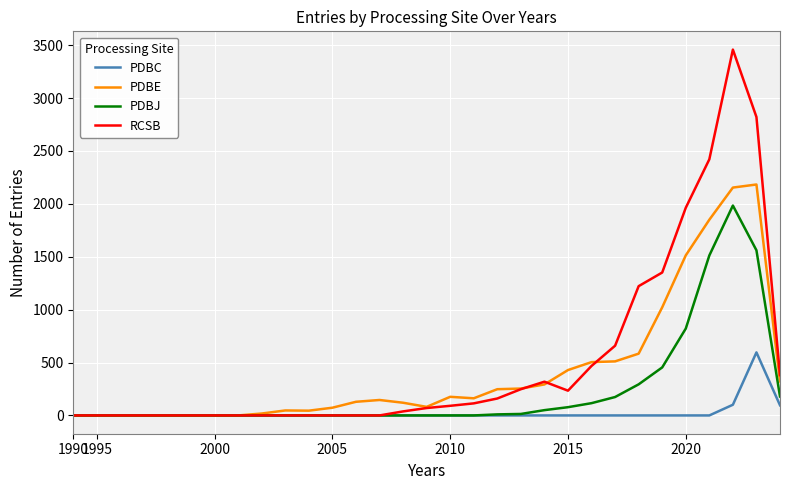

Is this an area chart (filled region under the line)?

No